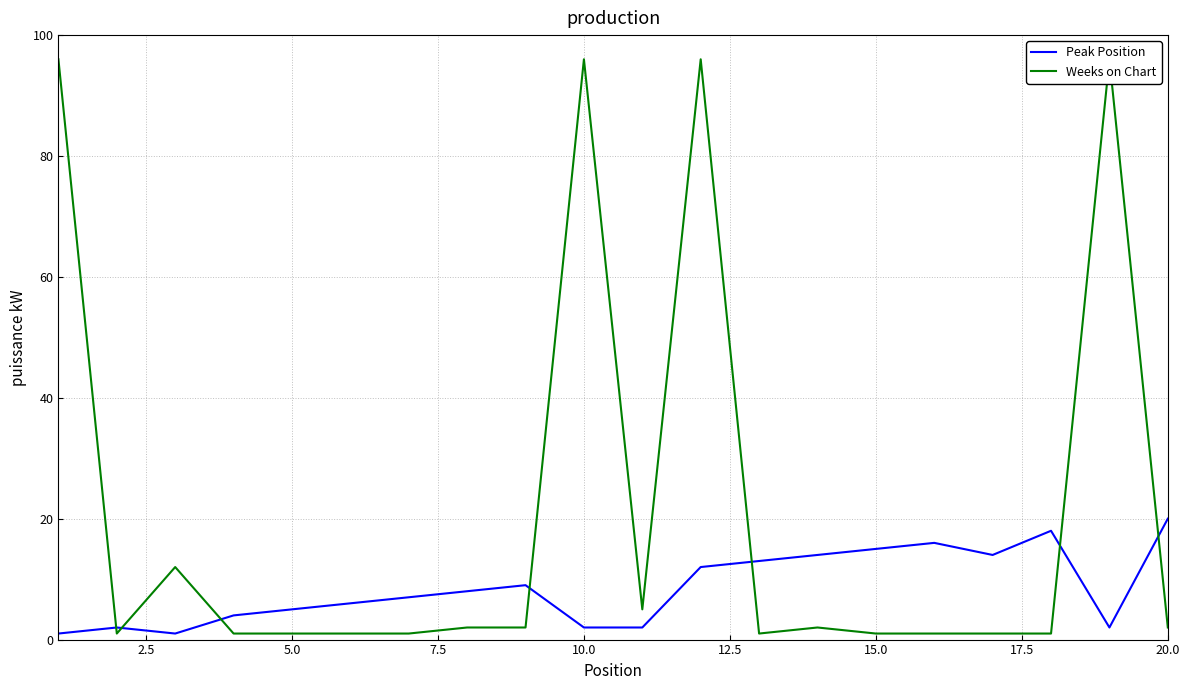

How many data points in Peak Position are above 8?

9